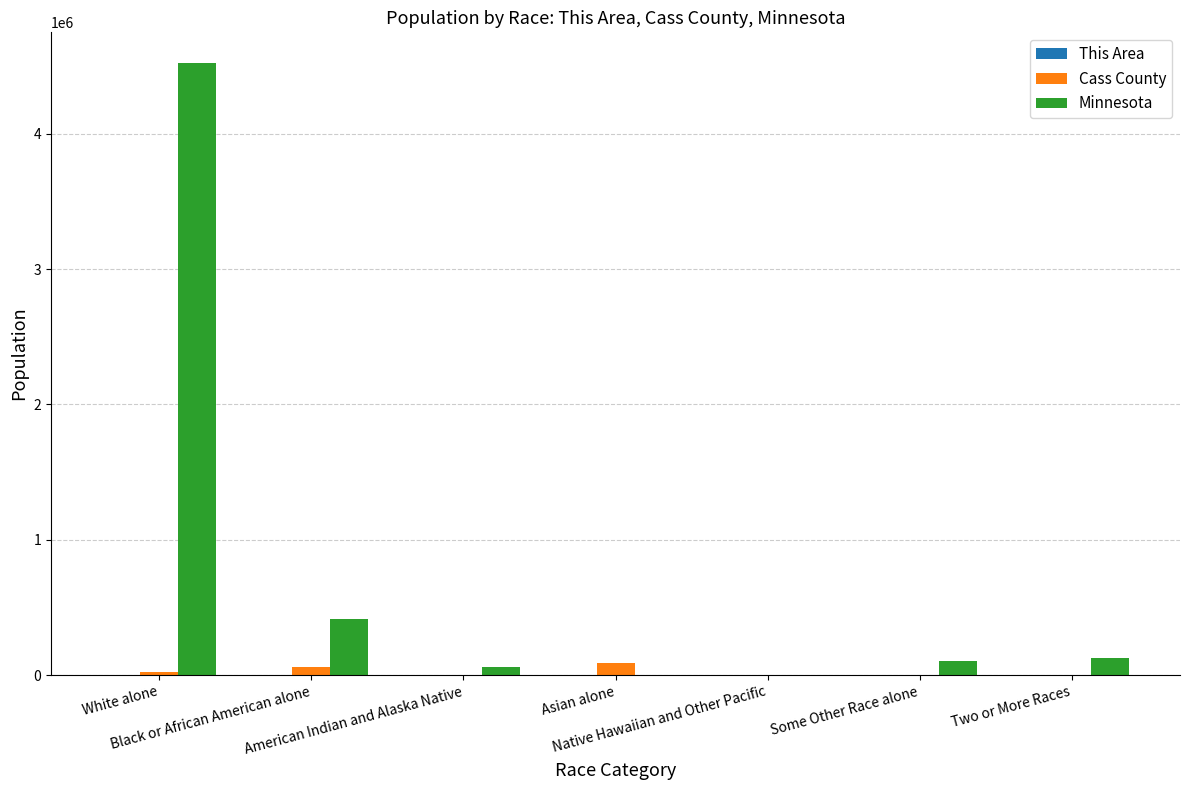

What is the highest value of the Minnesota series?

4524062